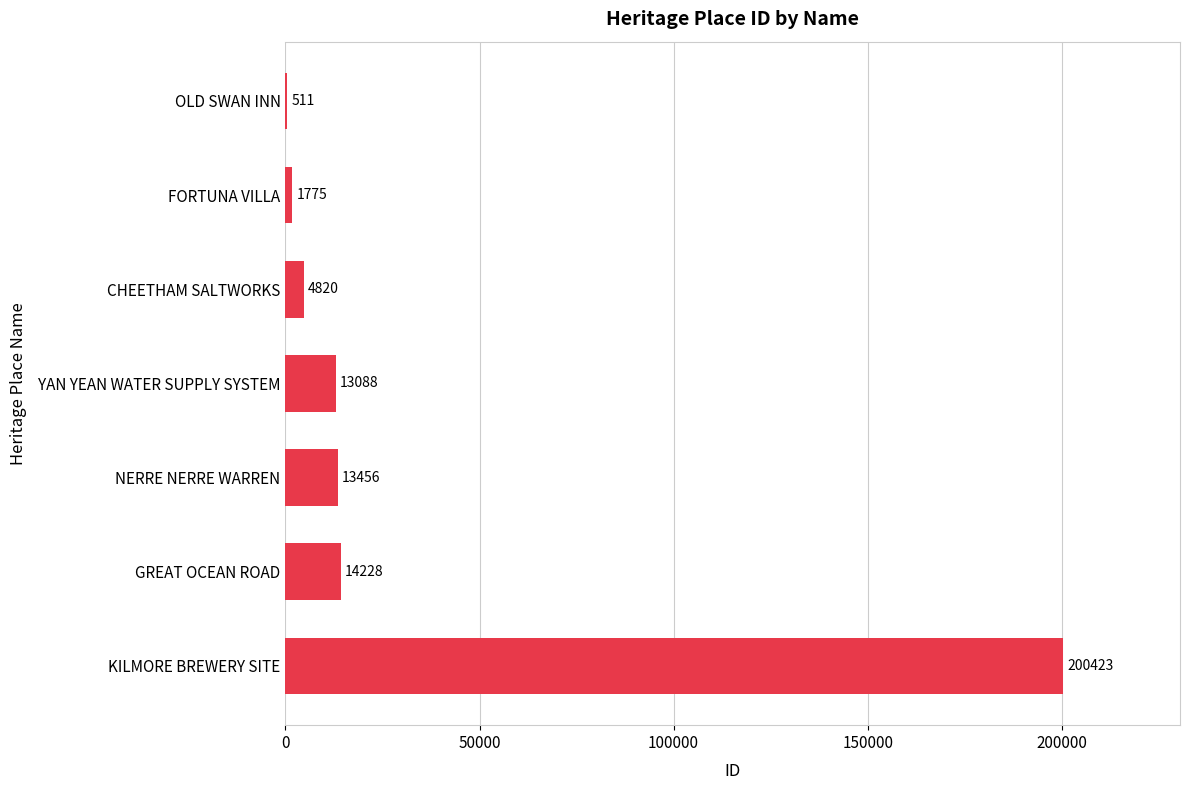

At which category does the chart reach its peak across all series?

KILMORE BREWERY SITE